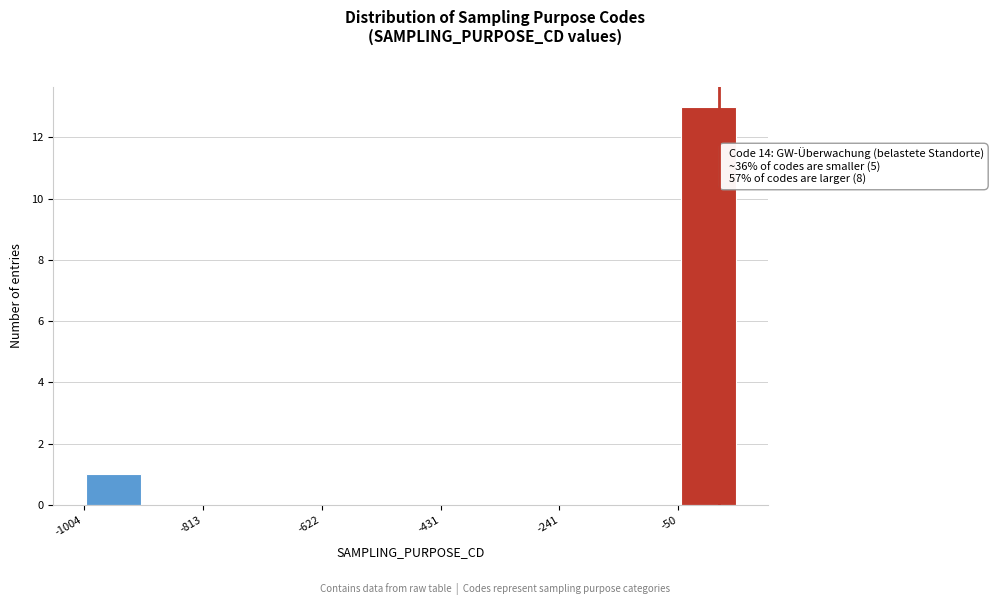

Over which range of the x-axis is the bar tallest?

-60 to 40